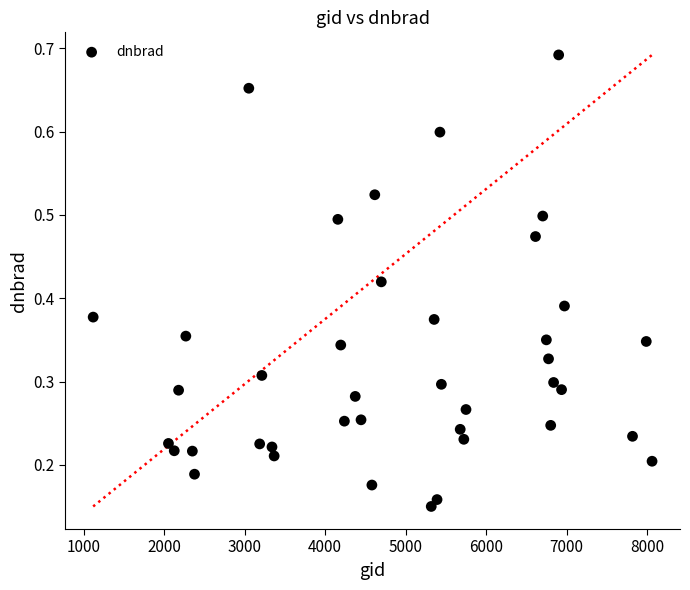

What is the range of X values (max minus min)?

6948.0